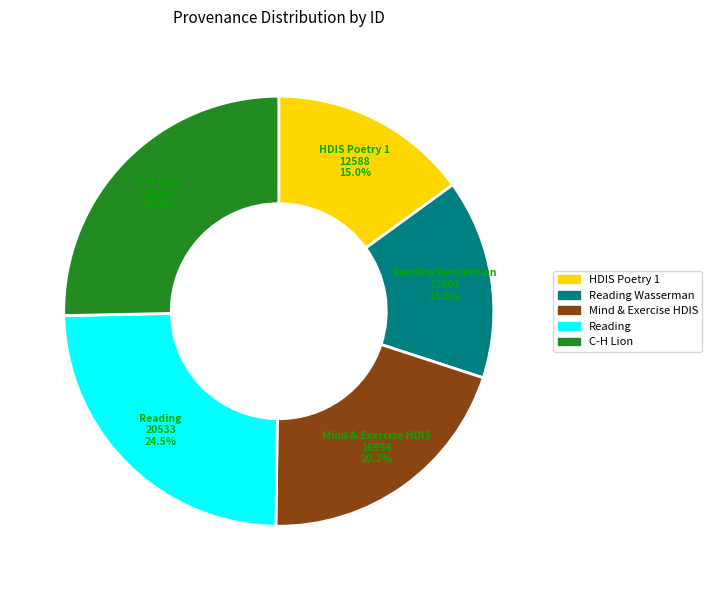

Does any single category account for the majority?

No